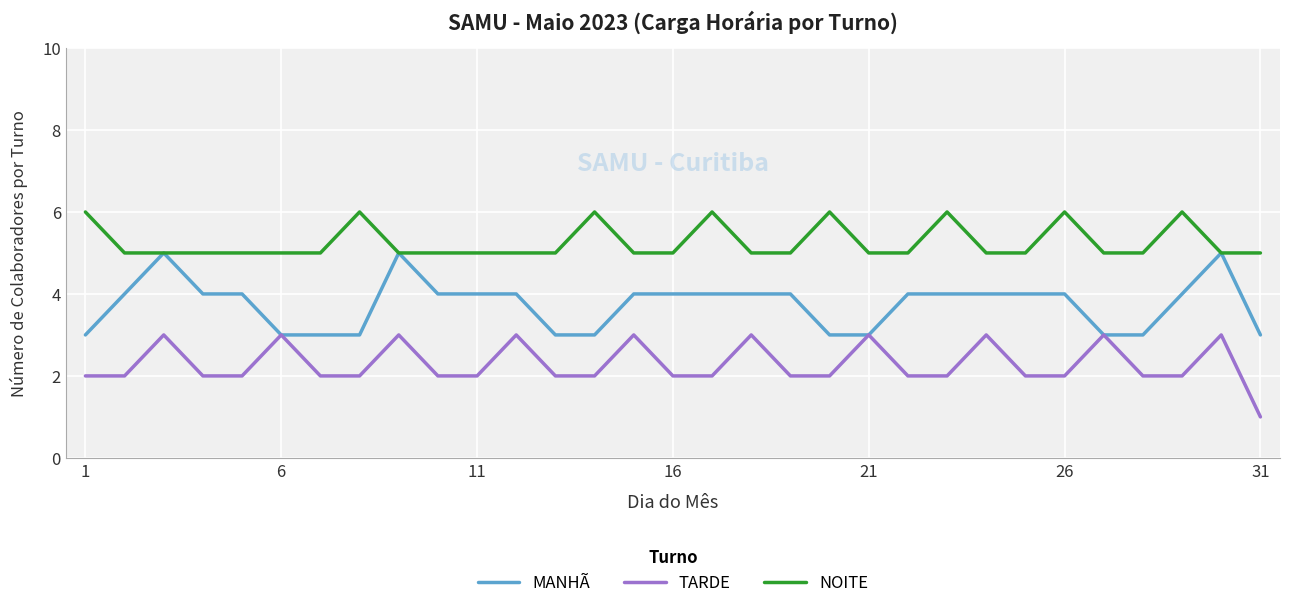

Reading left to right, list all the values displayed in this chart.

MANHÃ: 3	4	5	4	4	3	3	3	5	4	4	4	3	3	4	4	4	4	4	3	3	4	4	4	4	4	3	3	4	5	3
TARDE: 2	2	3	2	2	3	2	2	3	2	2	3	2	2	3	2	2	3	2	2	3	2	2	3	2	2	3	2	2	3	1
NOITE: 6	5	5	5	5	5	5	6	5	5	5	5	5	6	5	5	6	5	5	6	5	5	6	5	5	6	5	5	6	5	5